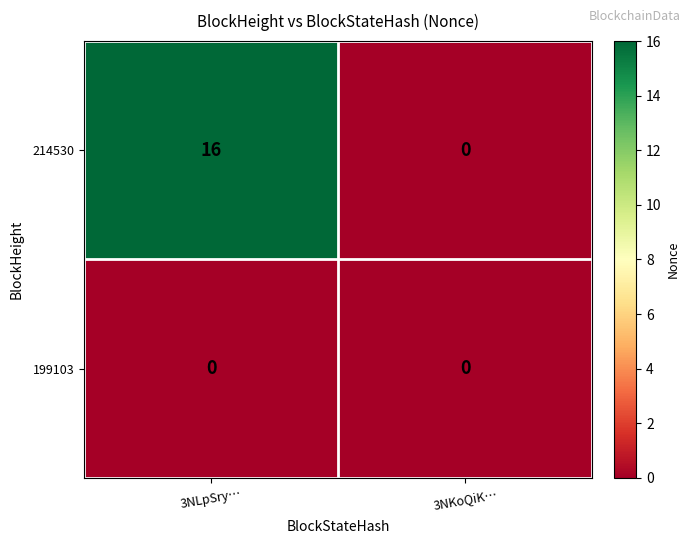

At which category is the sum across all series the highest?

3NLpSry…